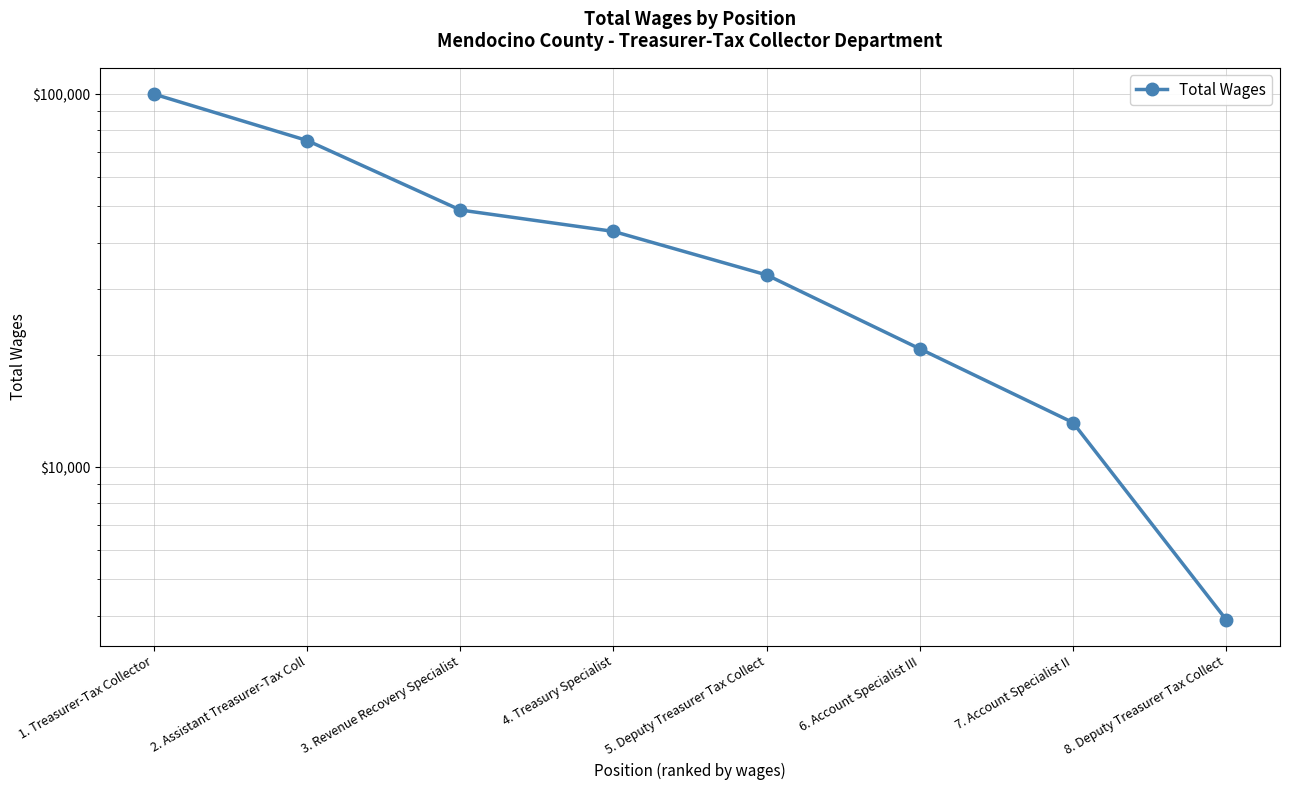

The chart shows a value of 50132 at 1. Treasurer-Tax Collector. True or false?

False